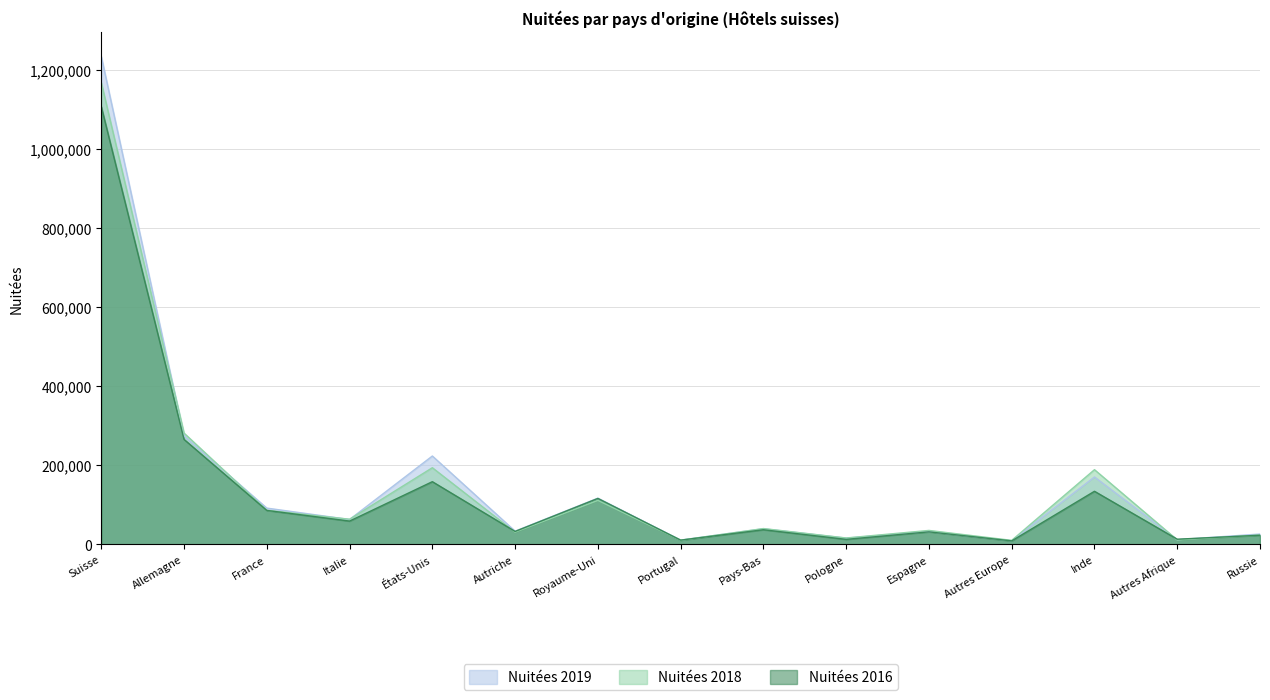

What is the difference between the maximum and minimum values in the Nuitées 2018 series?

1157473